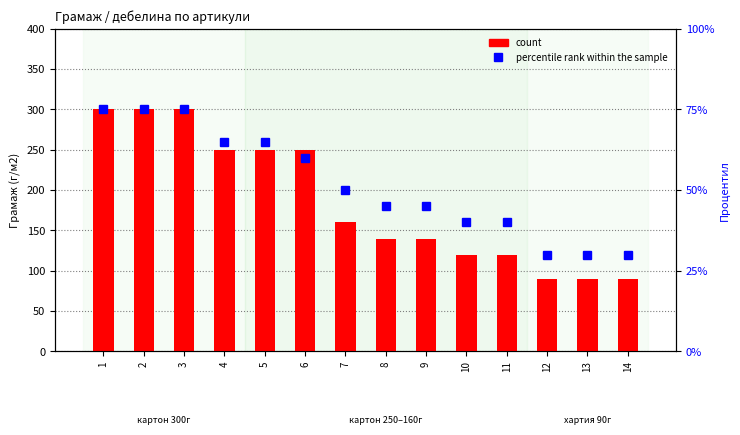

Reading left to right, list all the values displayed in this chart.

count: 1=300	2=300	3=300	4=250	5=250	6=250	7=160	8=140	9=140	10=120	11=120	12=90	13=90	14=90
percentile rank within the sample: 1=75	2=75	3=75	4=65	5=65	6=60	7=50	8=45	9=45	10=40	11=40	12=30	13=30	14=30